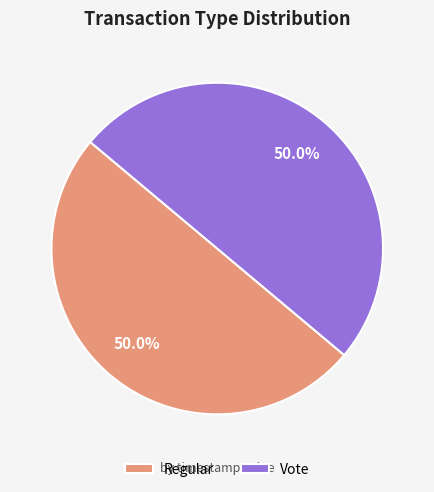

True or false: Regular accounts for 50% of the total.

True